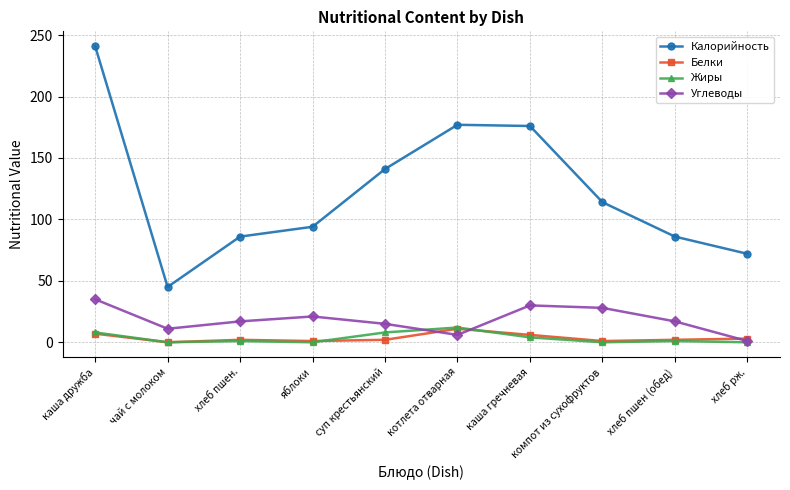

Which series has the largest range (max minus min)?

Калорийность